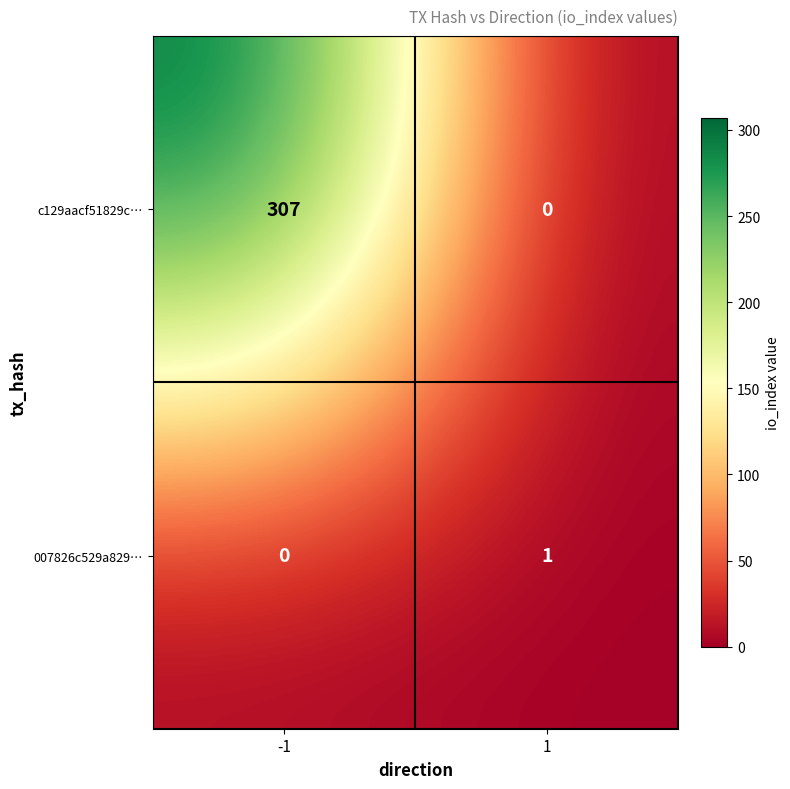

List the series in order of their overall mean, lowest first.

007826c529a829…, c129aacf51829c…